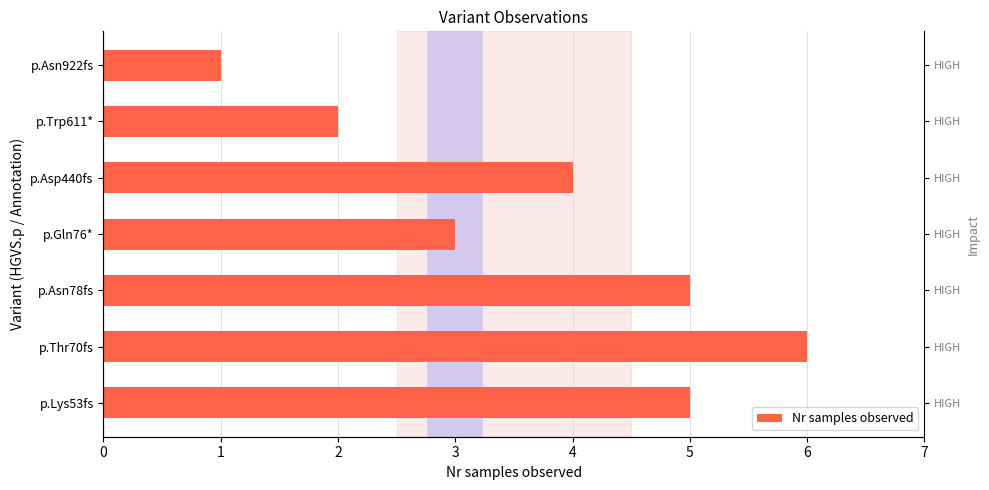

What is the value of the 5th bar from the left?

4